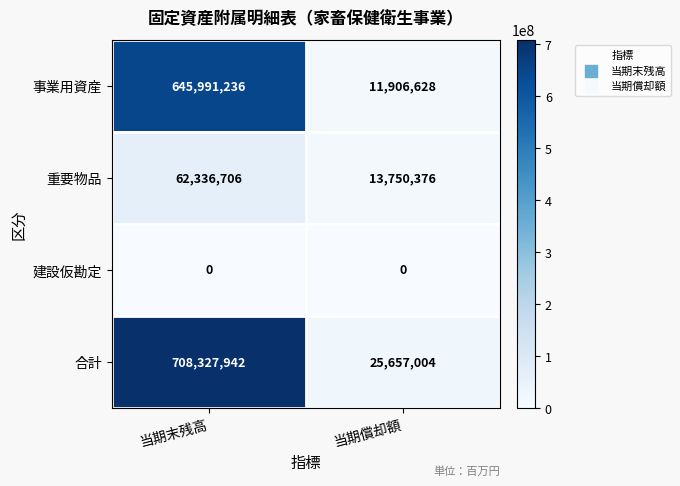

Which series has the largest range (max minus min)?

合計